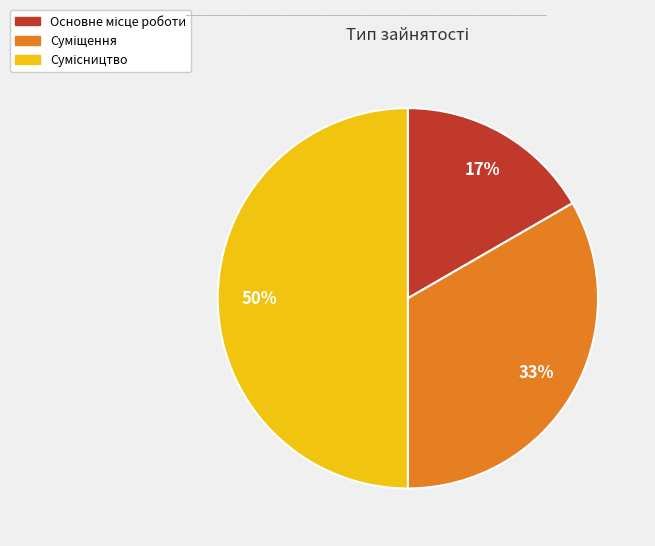

To the nearest percent, what is the average slice percentage?

33%